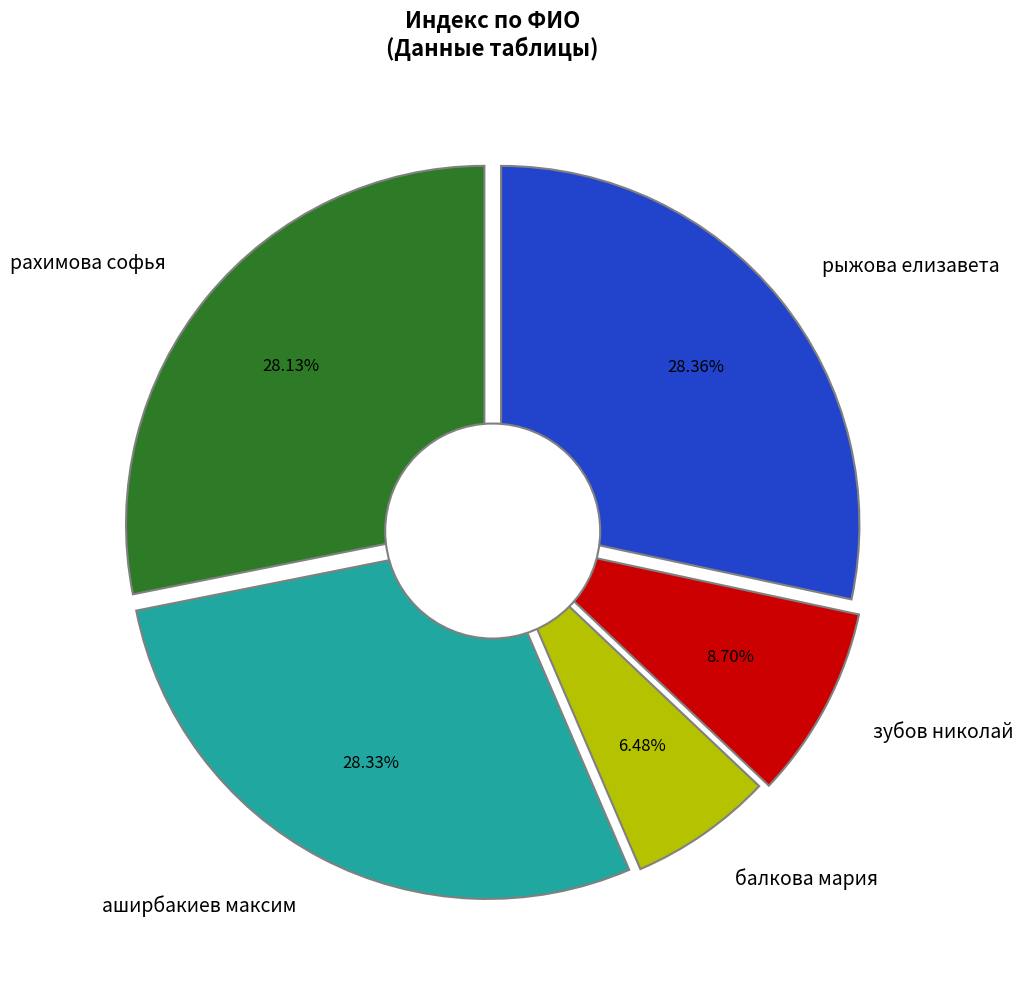

To the nearest percent, what is the combined percentage of балкова мария and рахимова софья?

35%